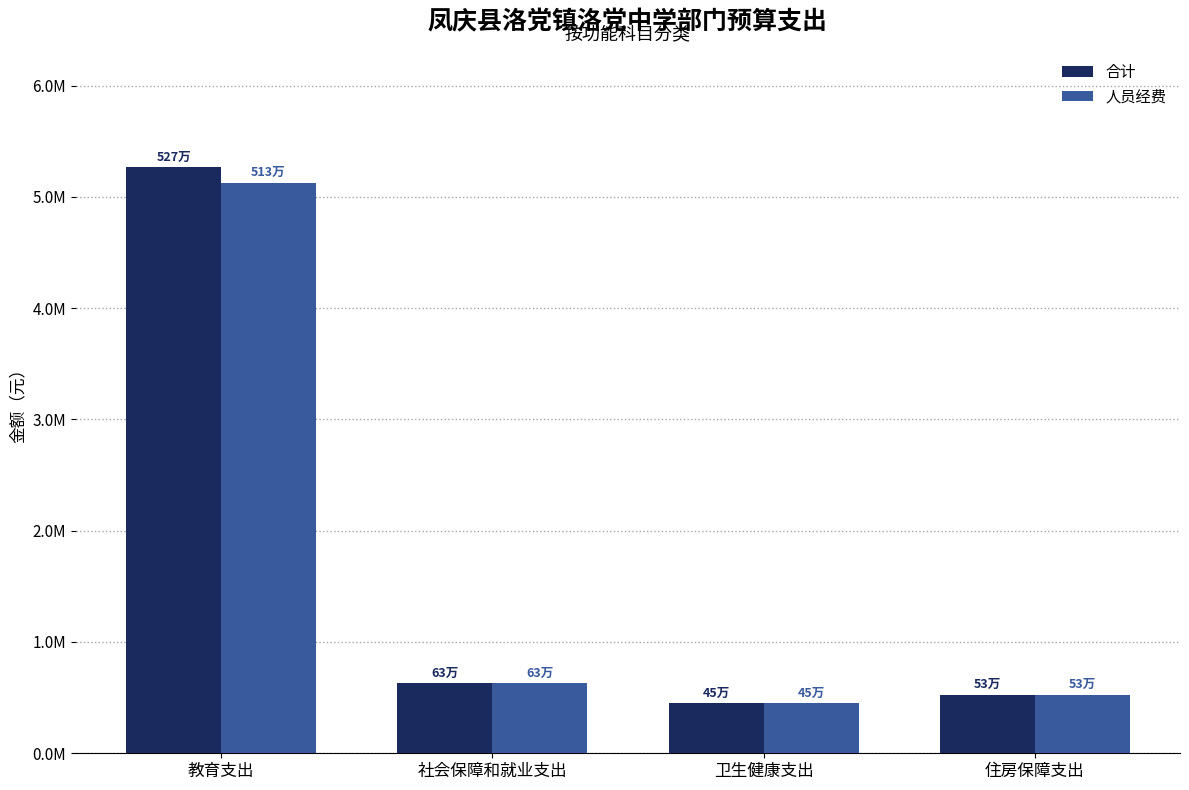

What is the value of the 合计 bar at the 2nd from the left?

633223.7